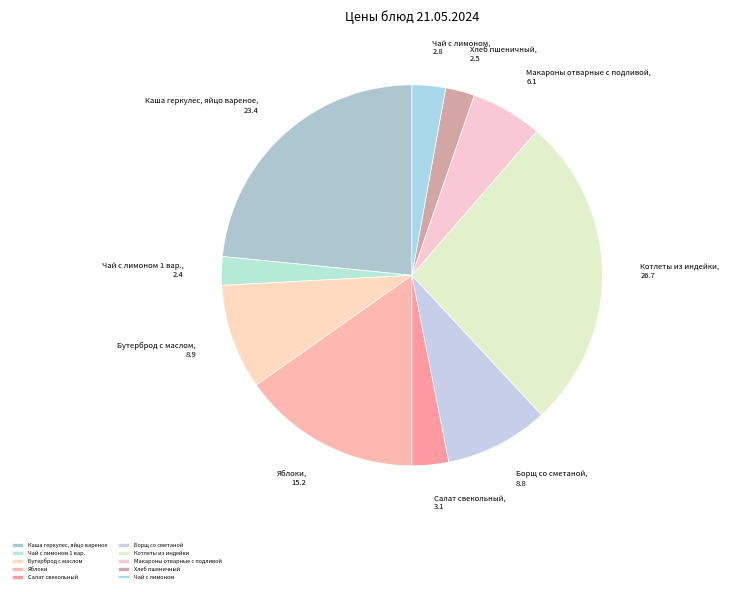

Which has a higher value, Хлеб пшеничный or Каша геркулес, яйцо вареное?

Каша геркулес, яйцо вареное